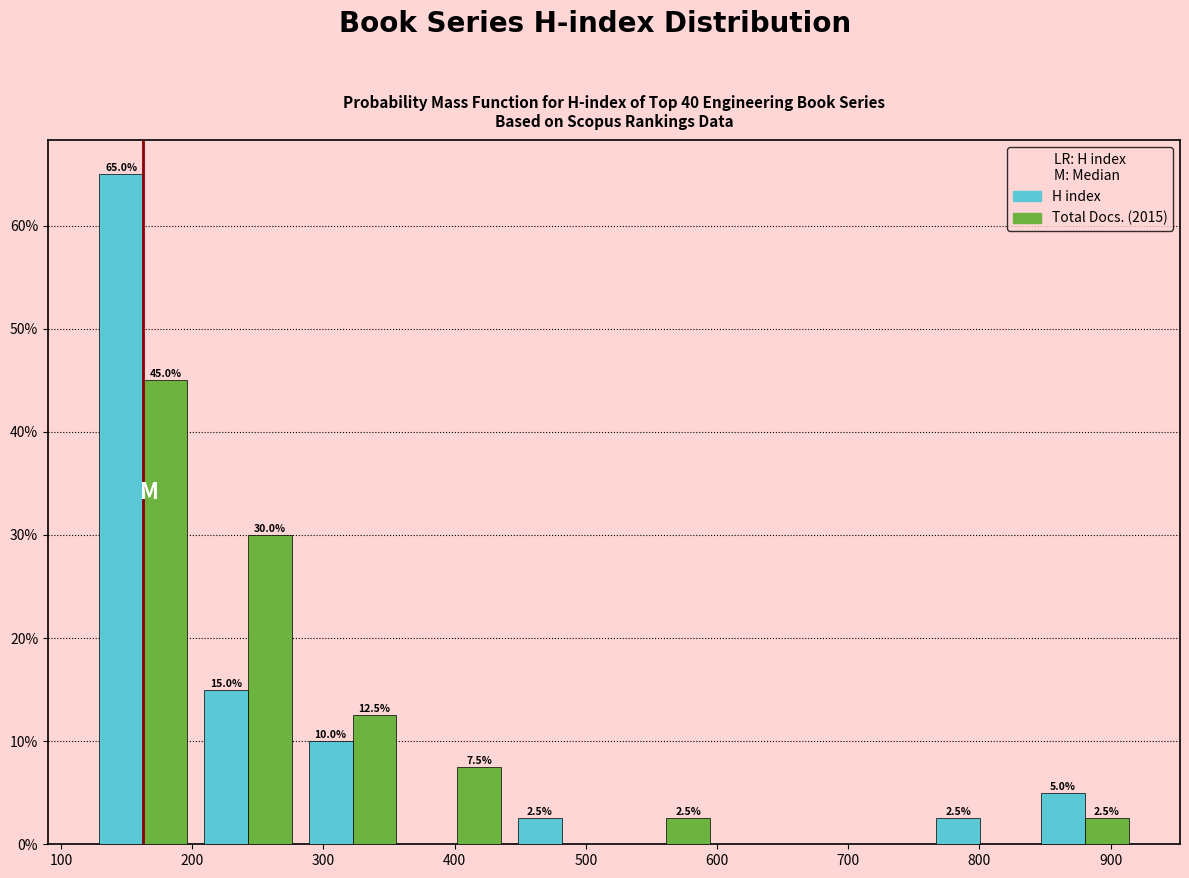

In the Total Docs. (2015) series, which range on the x-axis has the tallest bar?

120 to 200